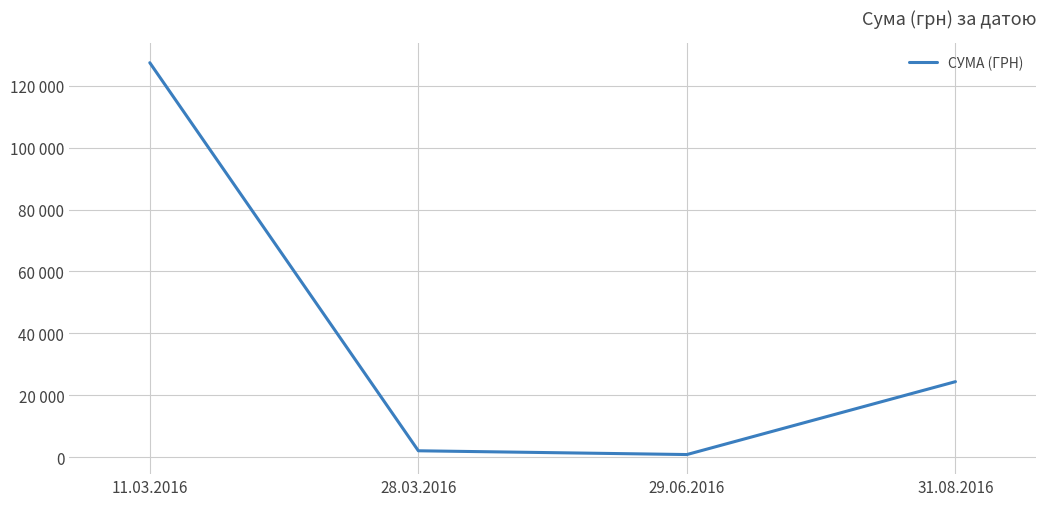

Which category has the lowest value across all series?

29.06.2016